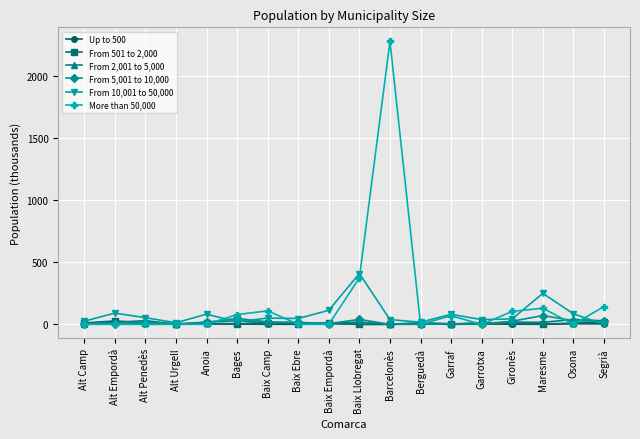

What are all the series names shown in the legend?

Up to 500, From 501 to 2,000, From 2,001 to 5,000, From 5,001 to 10,000, From 10,001 to 50,000, More than 50,000